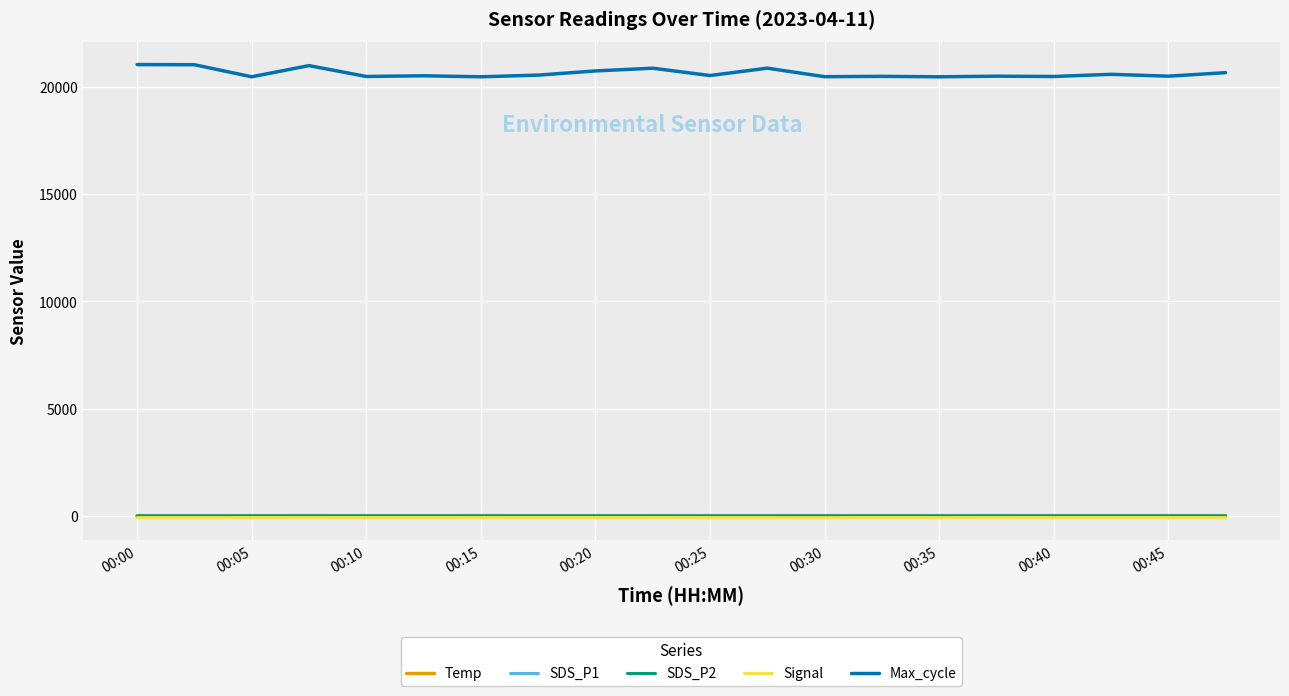

In Max_cycle, how many points are higher than both neighbors (excluding endpoints)?

7